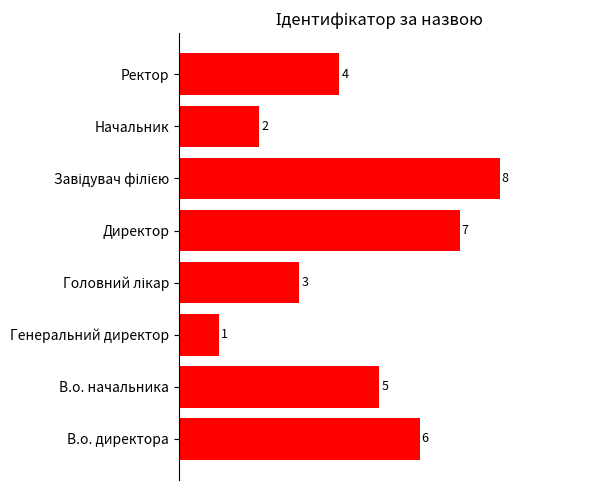

What is the sum of all values?

36